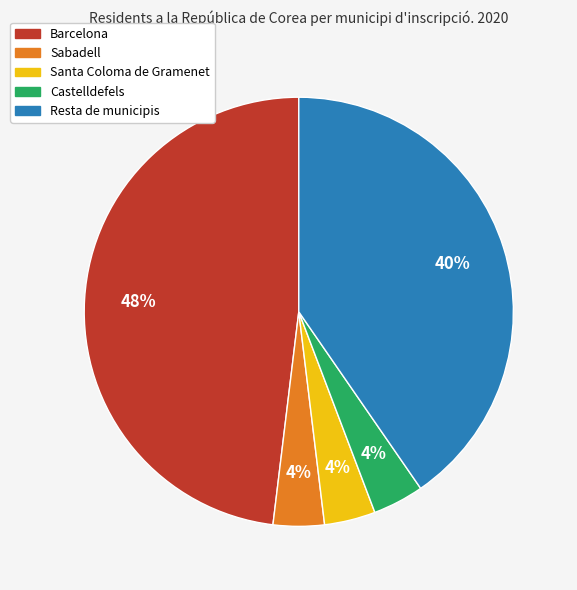

What is the largest slice in the pie chart?

Barcelona